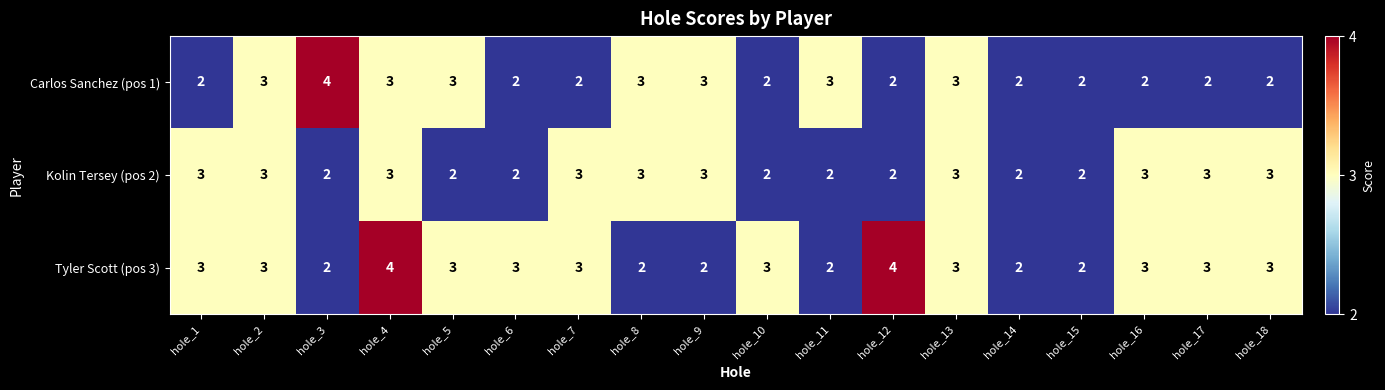

What is the sum of all Tyler Scott (pos 3) values?

50